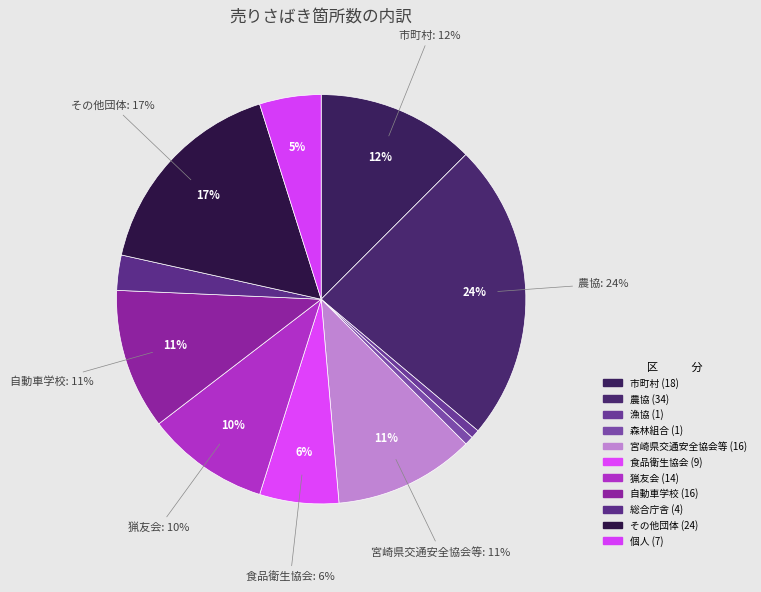

Which slice is the largest?

農協